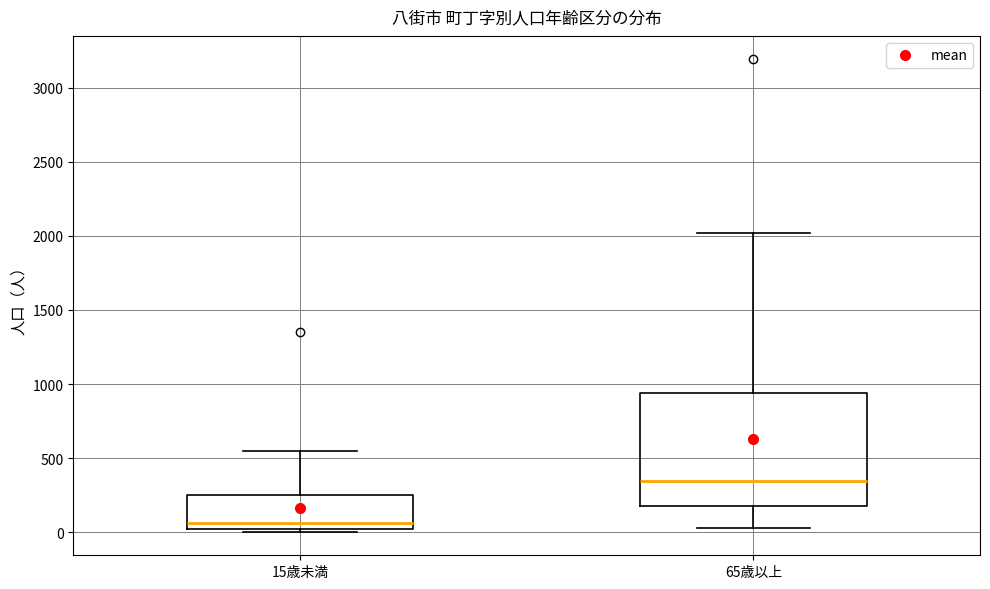

Reading left to right, read every box against the y-axis: the position of its median line, the range the box covers, and the ends of its whiskers. The values are not printed on the chart, so give them approximately, as read against the axis.

15歳未満: median 50, box 0 to 250, whiskers 0 (just below the box's lower edge) to 550
65歳以上: median 350, box 150 to 950, whiskers 50 to 2000